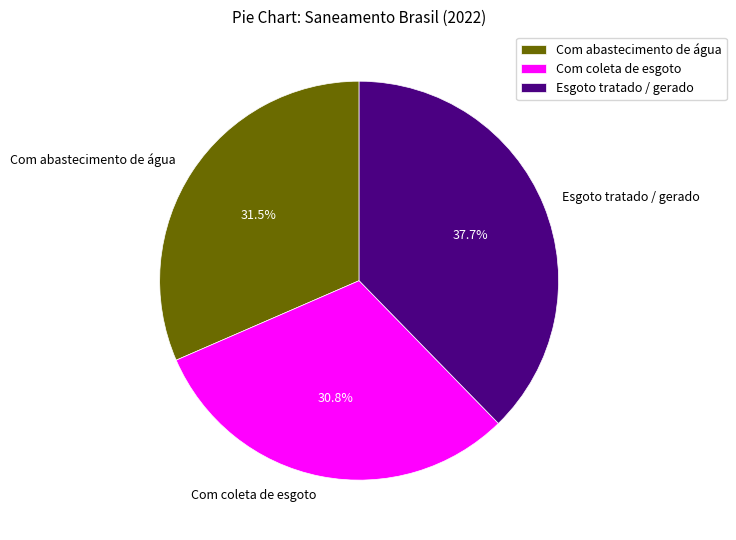

Which slice is the largest?

Esgoto tratado / gerado